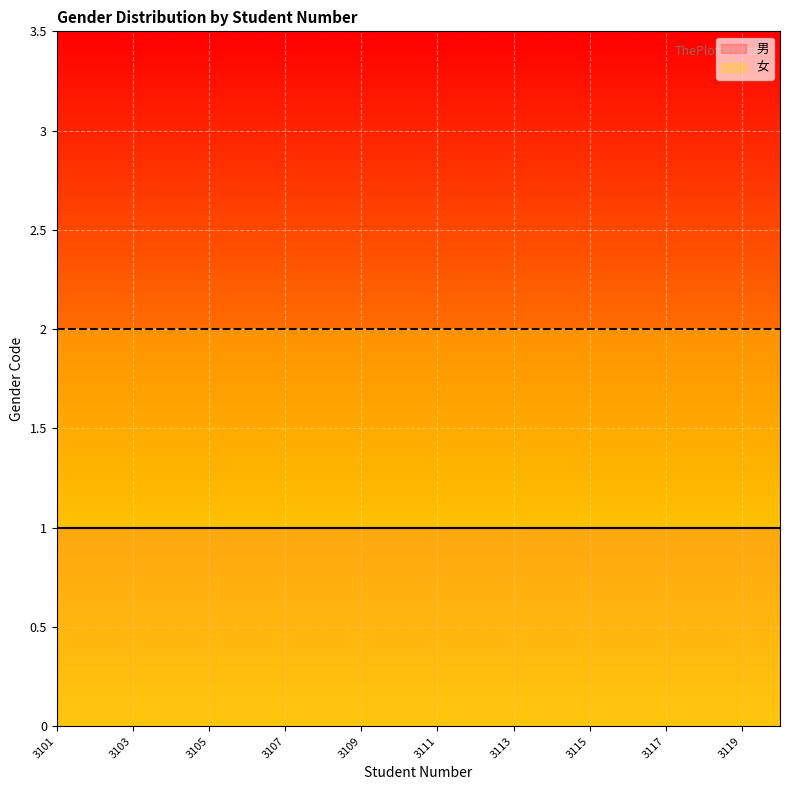

Reading left to right, list all the values displayed in this chart.

男: 1	1	1	1	1	1	1	1	1	1	1	1	1	1	1	1	1	1	1	1
女: 2	2	2	2	2	2	2	2	2	2	2	2	2	2	2	2	2	2	2	2